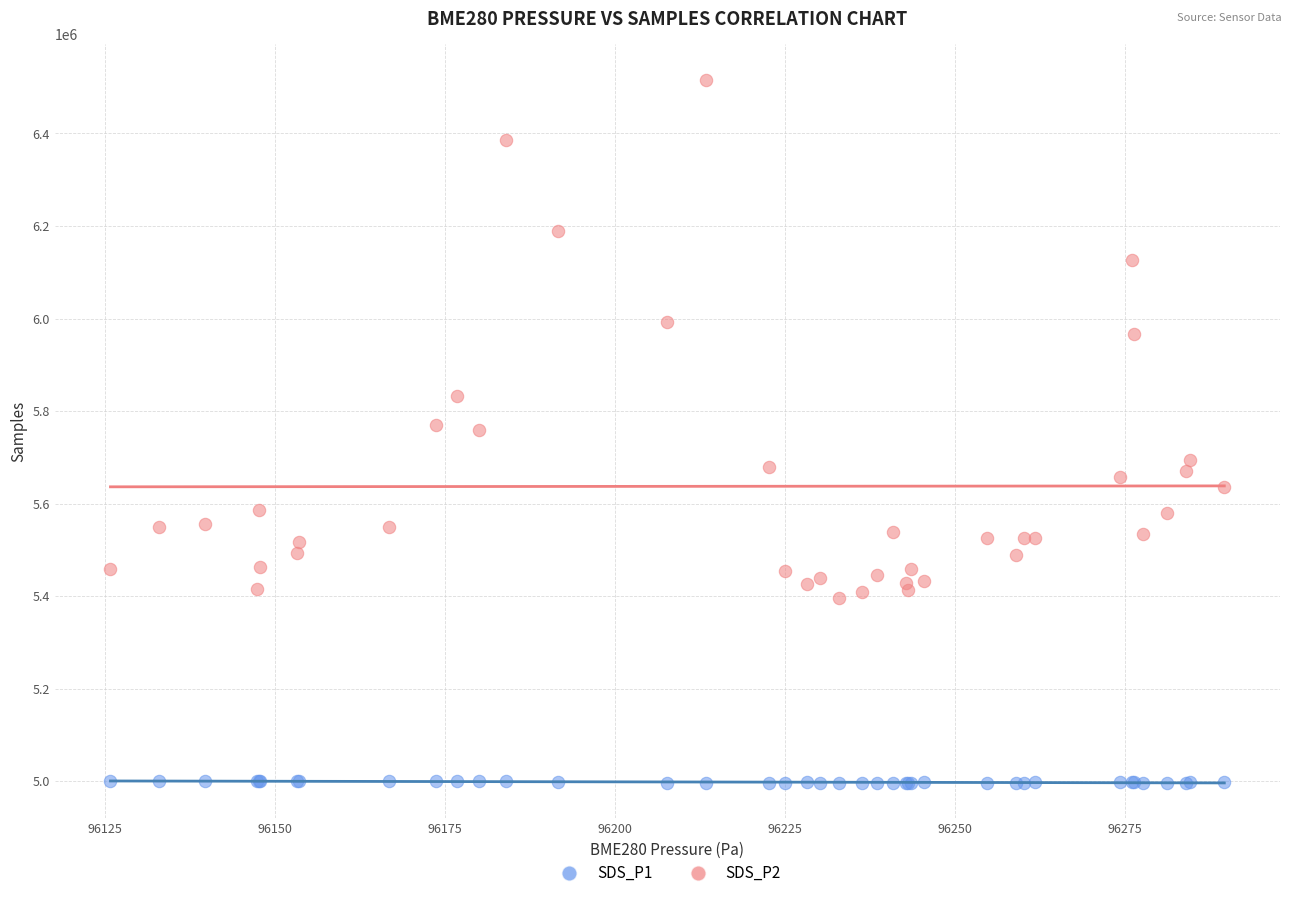

Which series reaches the minimum Y coordinate?

SDS_P1